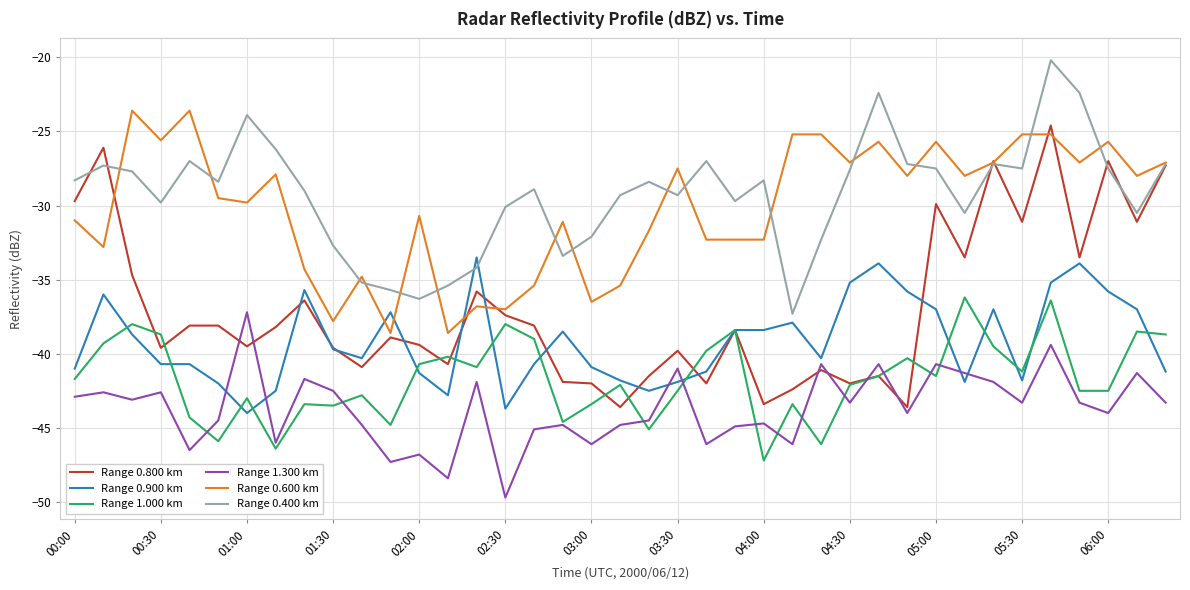

What is the highest value of the Range 0.600 km series?

-23.6